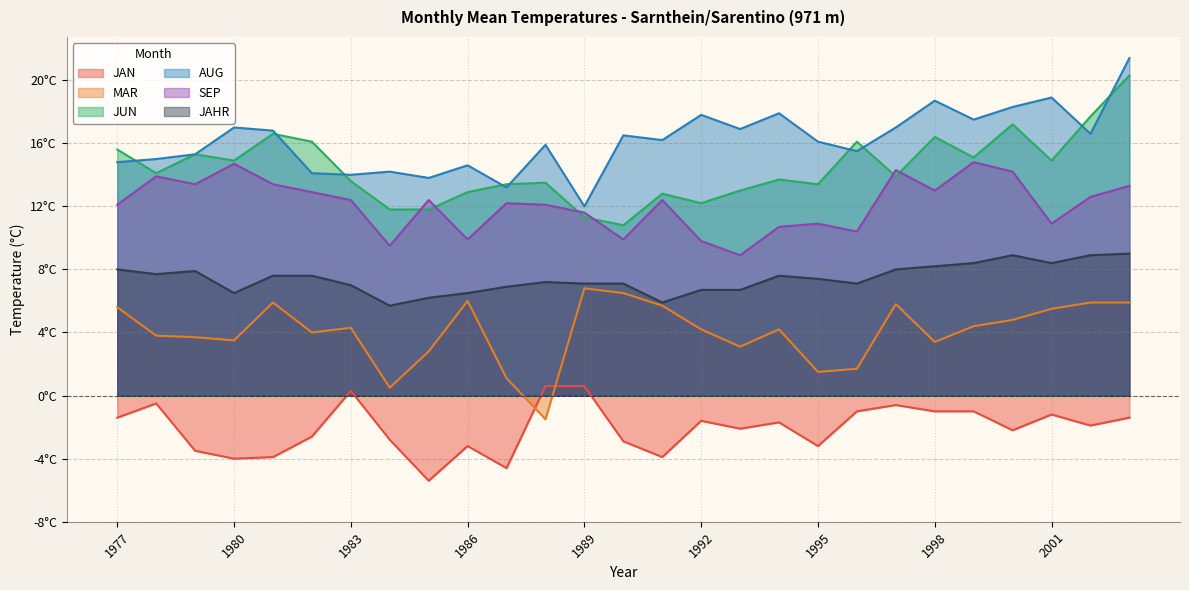

How many values in the AUG series are below 16?

12